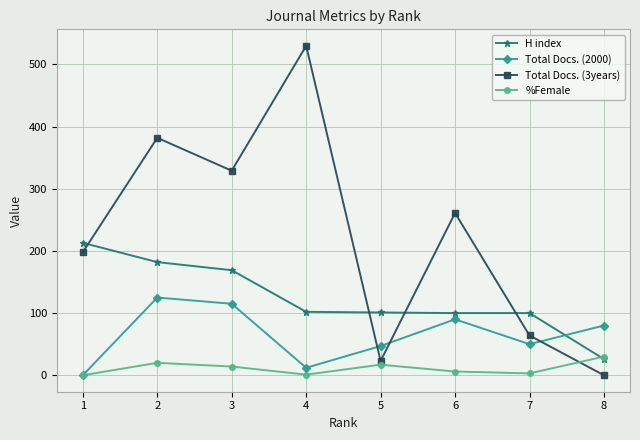

Does the chart have visible grid lines?

Yes